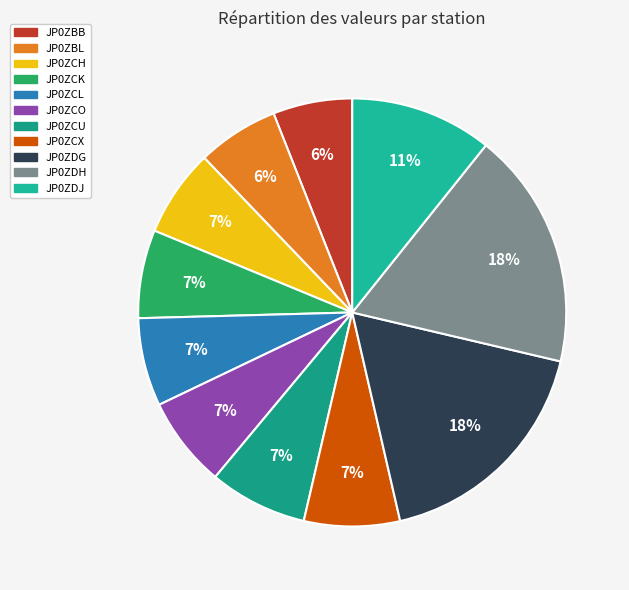

How many slices are in this pie chart?

11